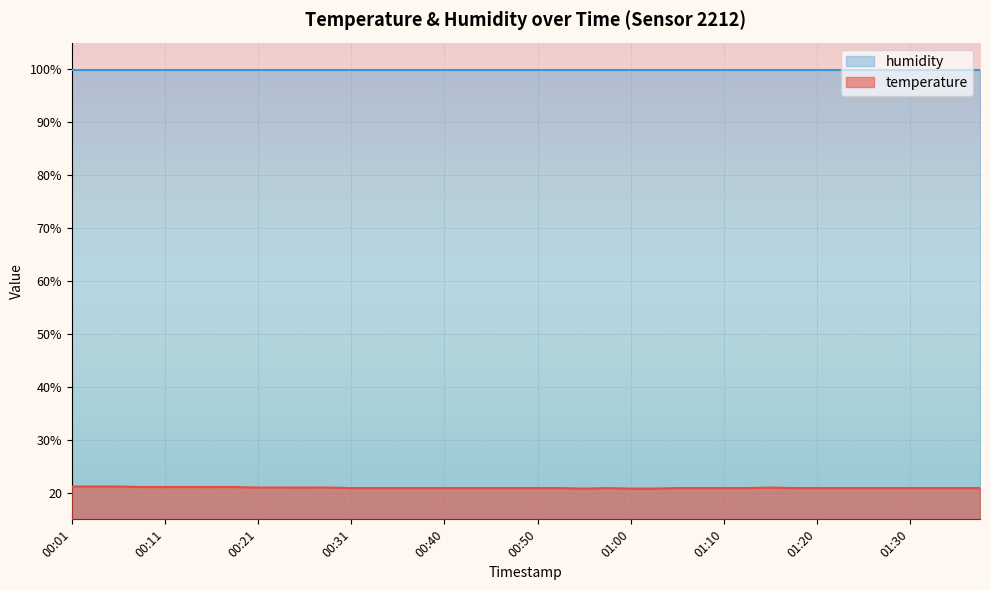

The chart shows a value of 27.3 at 01:25. True or false?

False